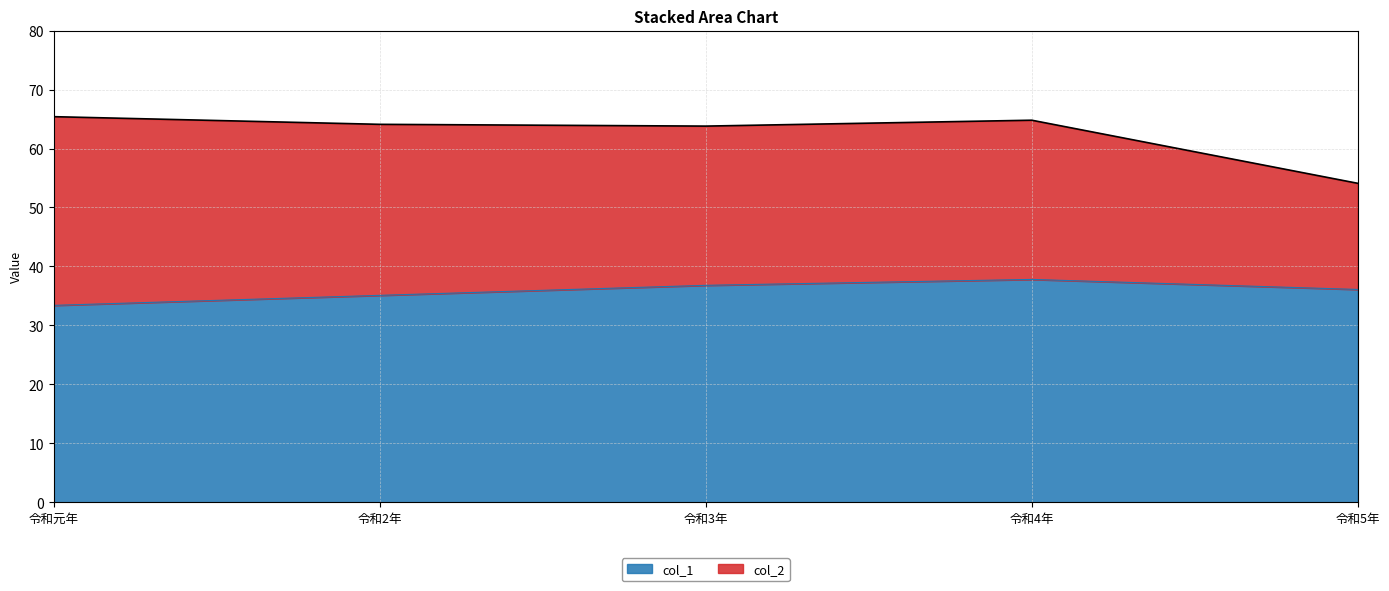

How many lines are shown in the chart?

2